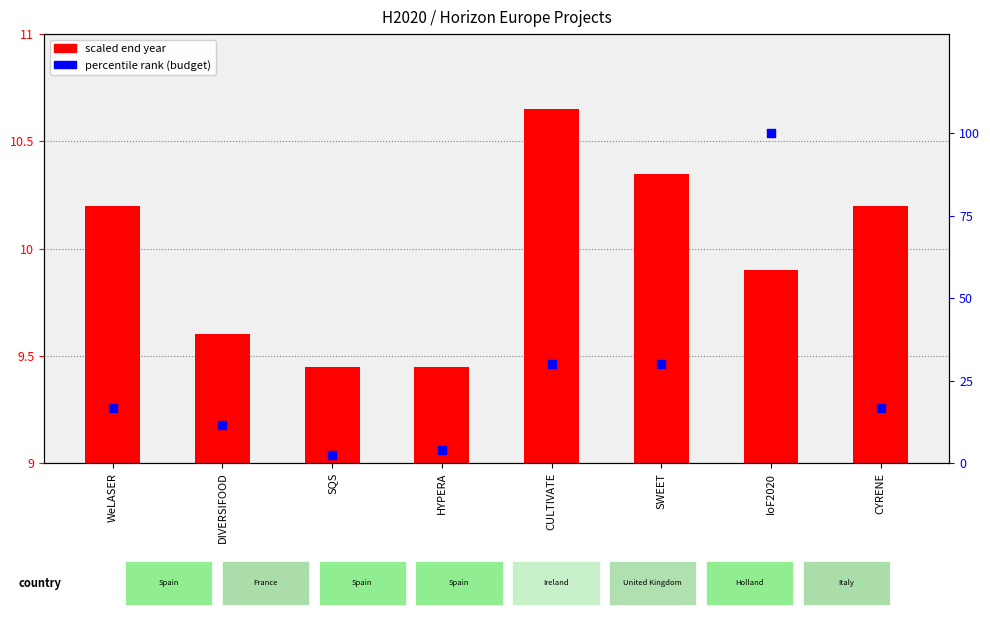

At which category is the sum across all series the highest?

IoF2020